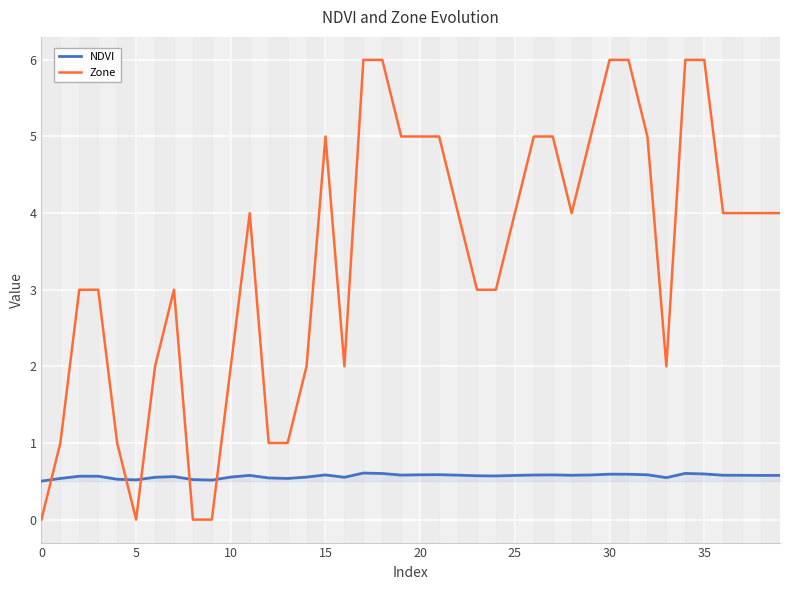

Rank the series by their average value, from lowest to highest.

NDVI, Zone